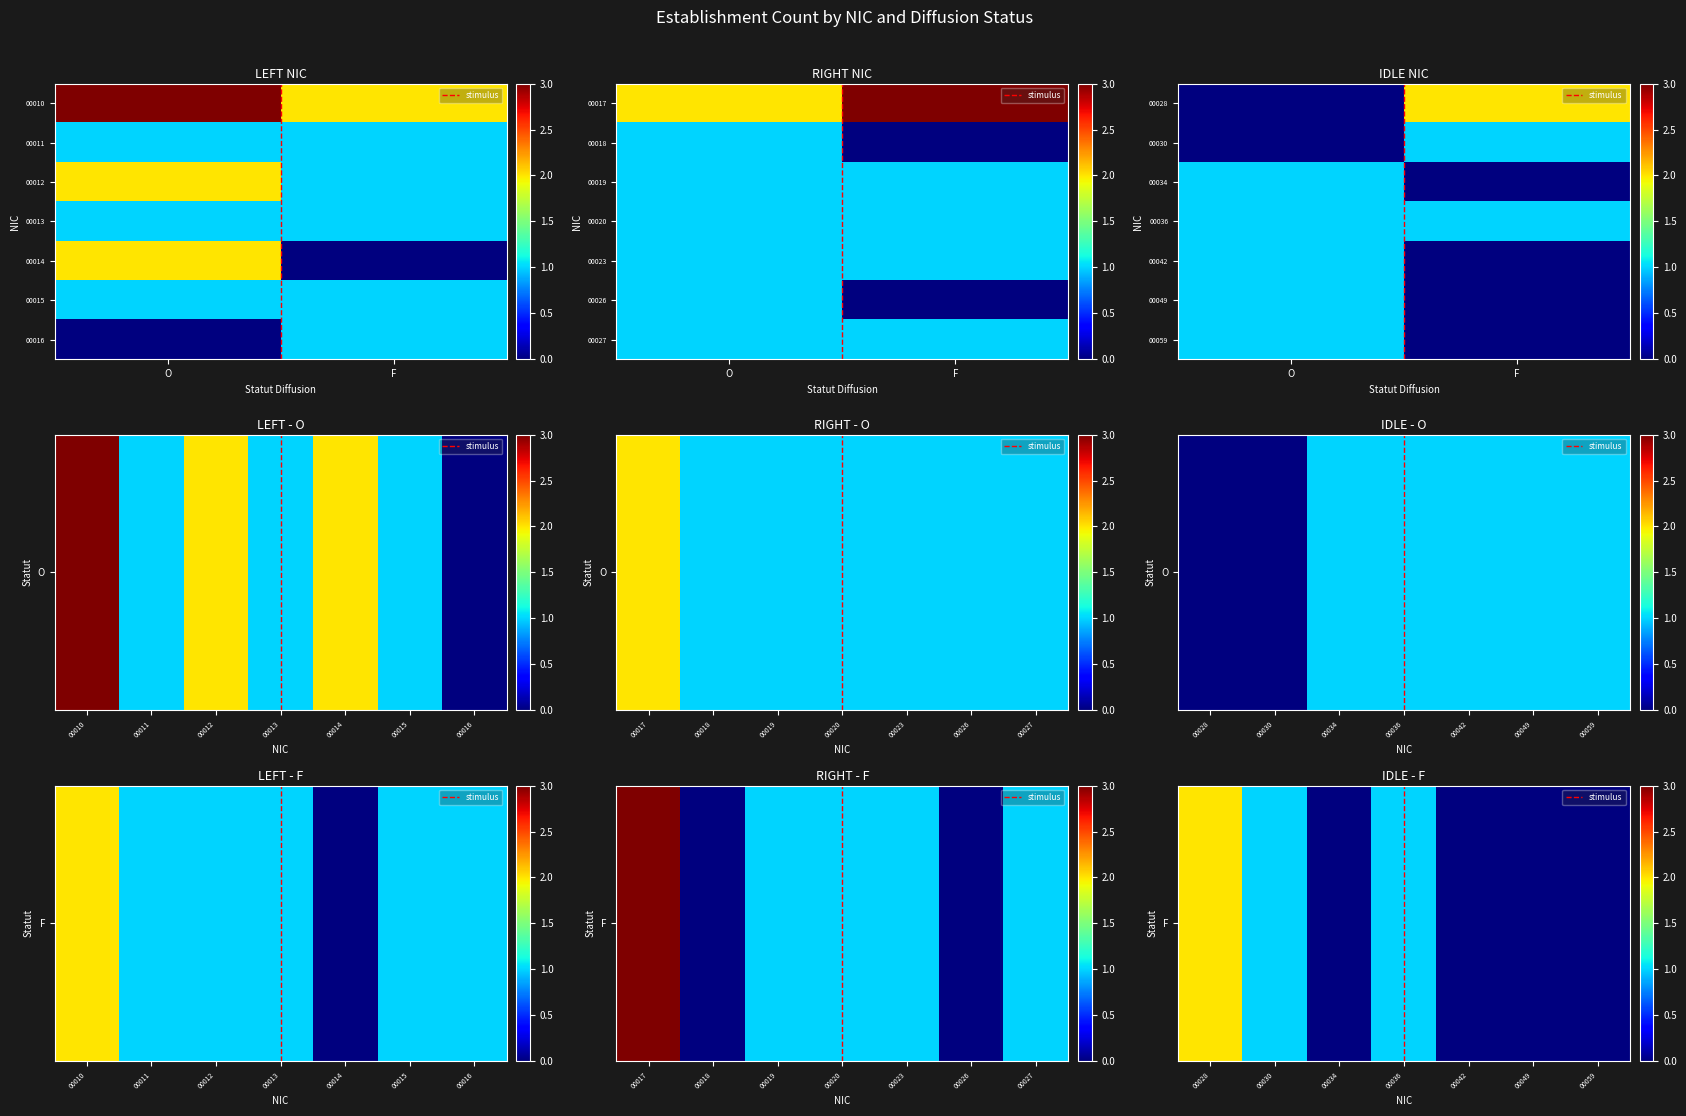

True or false: 00036 has a value of 0 at O.

False